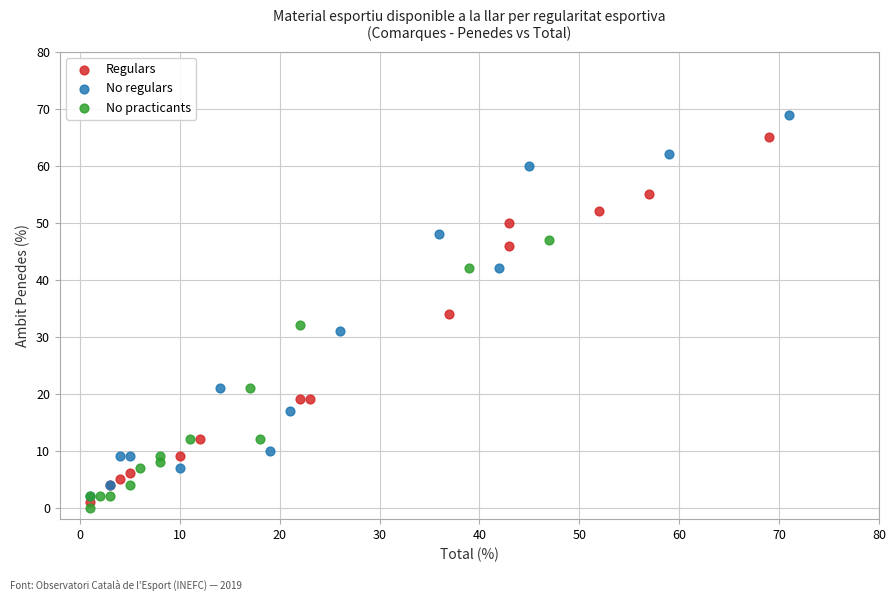

Which series has the largest Y range (max minus min)?

No regulars